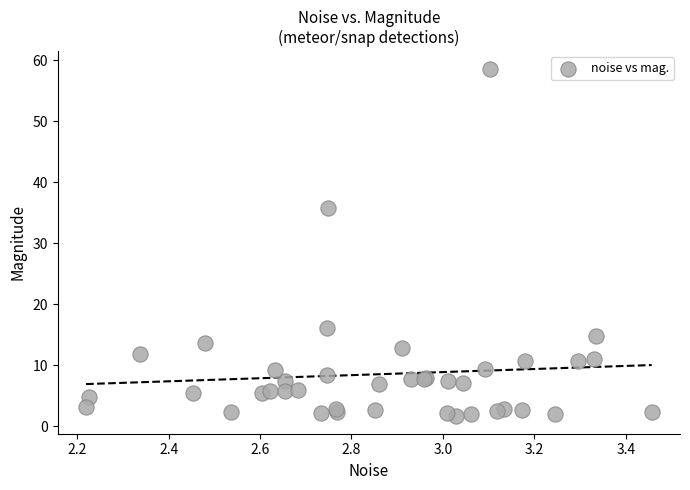

What Y value in the scatter plot is closest to 30?

35.8